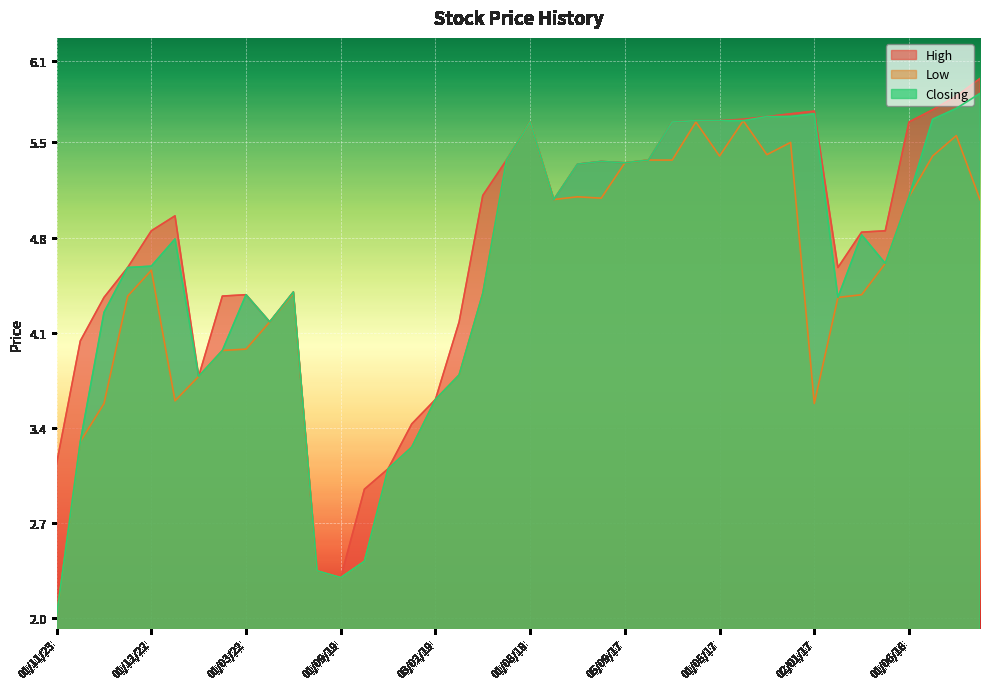

Where is the first local minimum for Low?

01/11/22